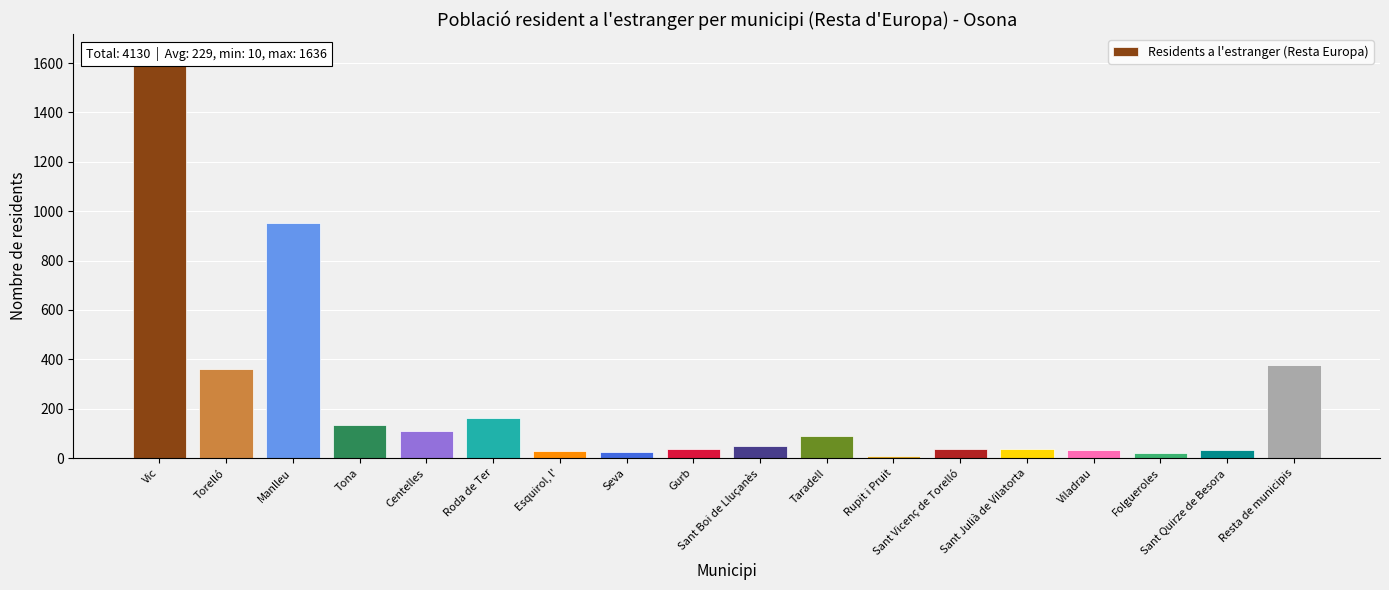

Where does the data first go above 48?

Vic